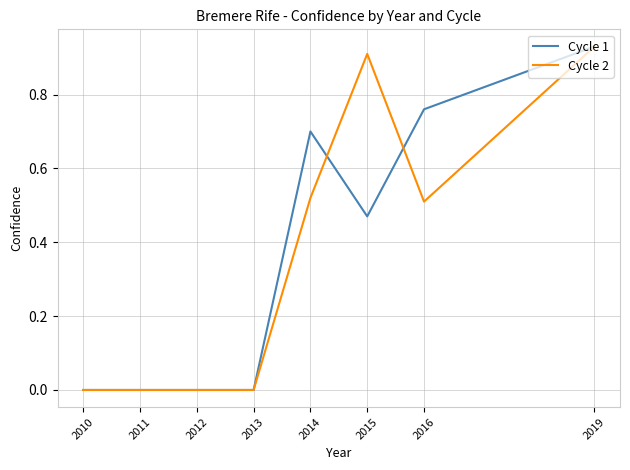

What is the spread (max minus min) of values at 2015?

0.4